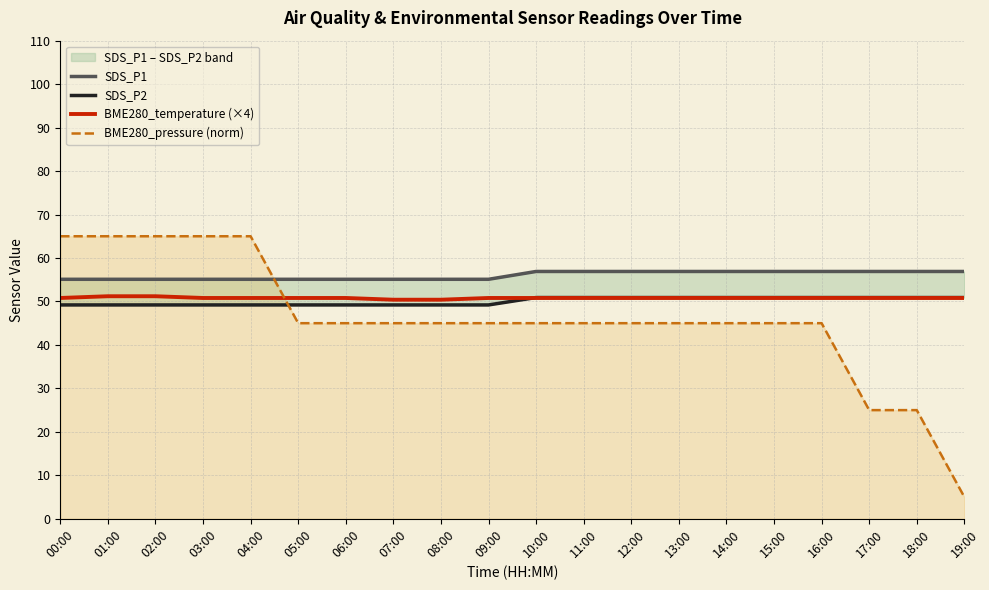

Does the chart display data point markers on the line(s)?

No